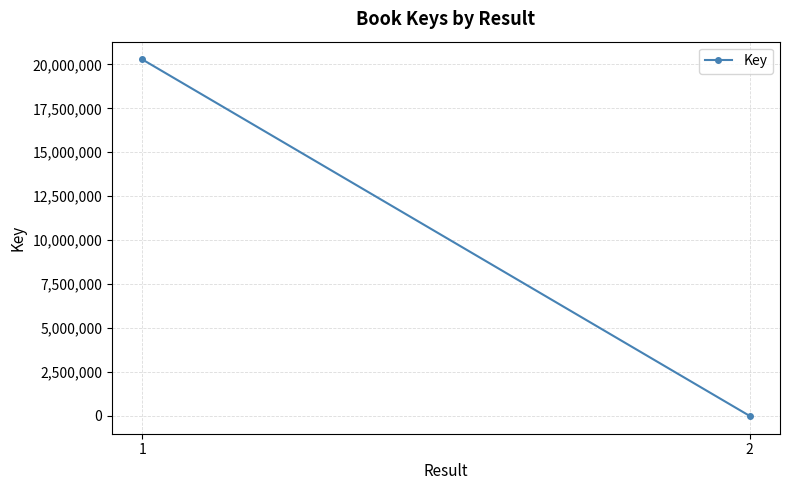

Which category has the highest value across all series?

1